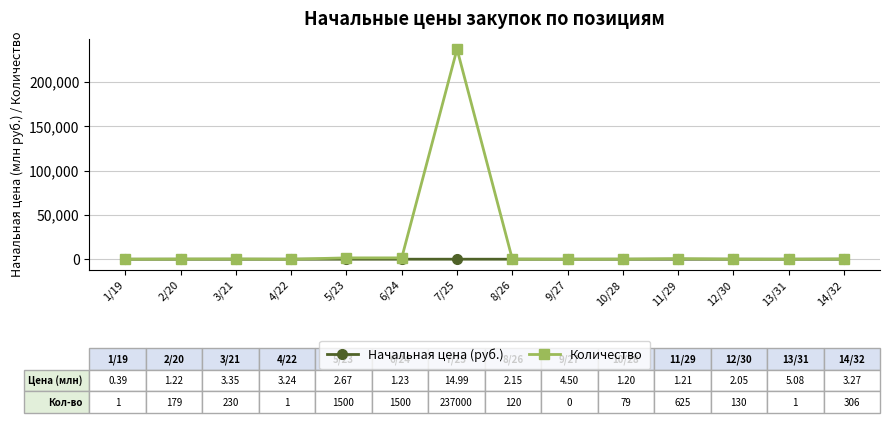

True or false: Количество has more than 2 points higher than both neighbors.

True